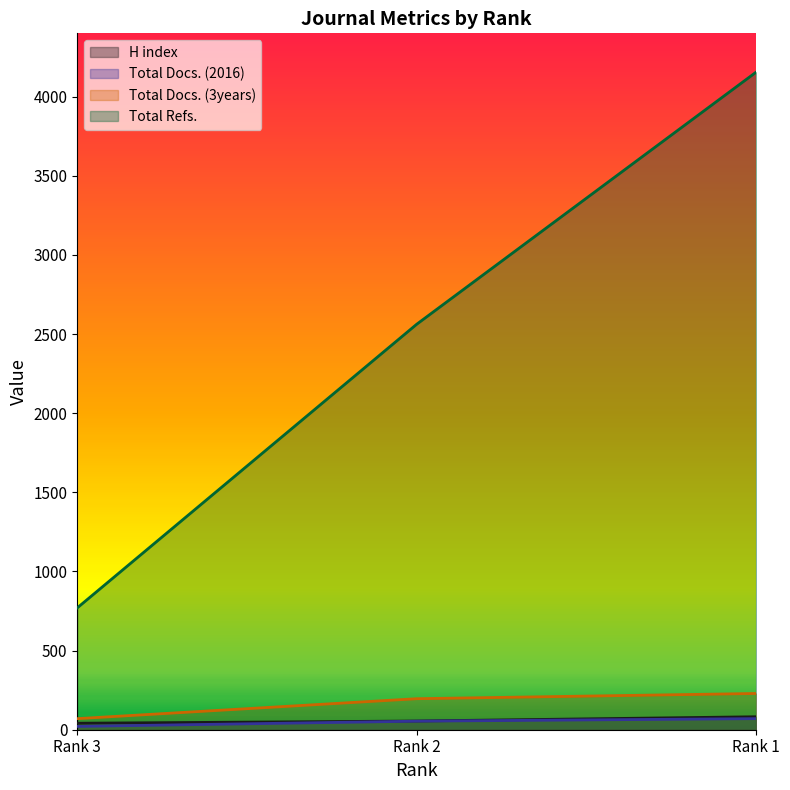

Count the number of data series in this chart.

4